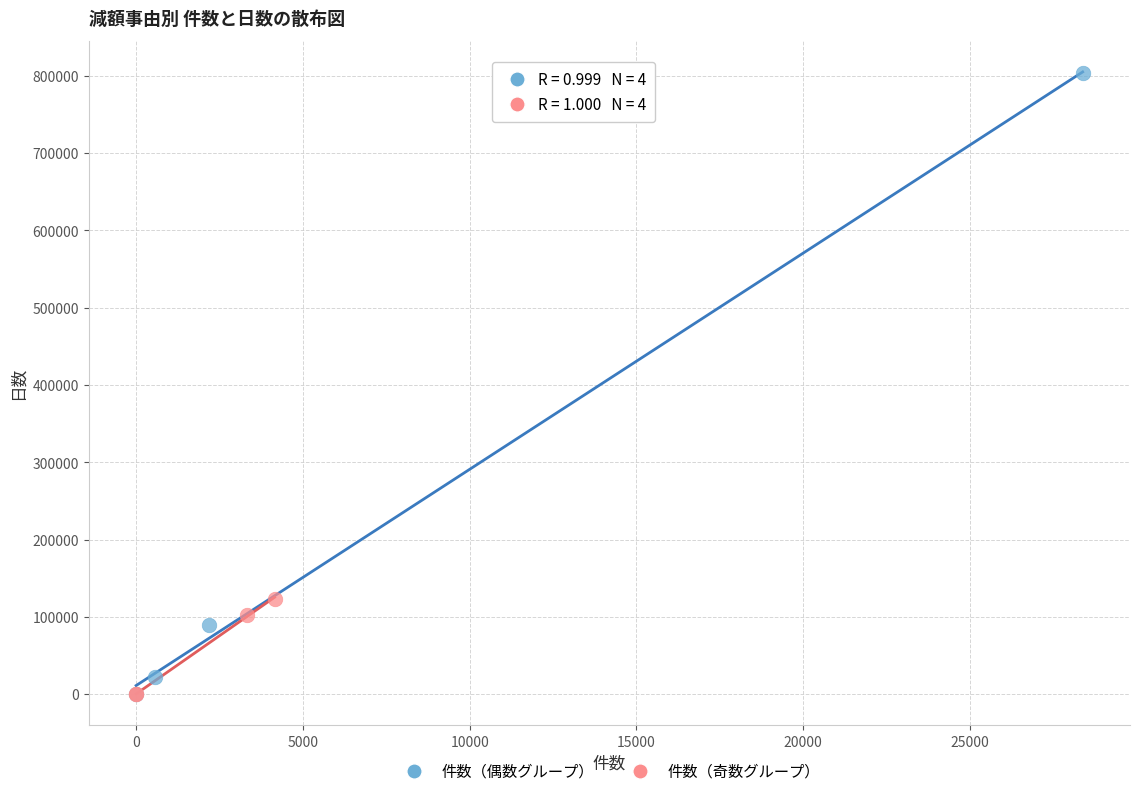

Which series has the largest Y range (max minus min)?

件数（偶数グループ）